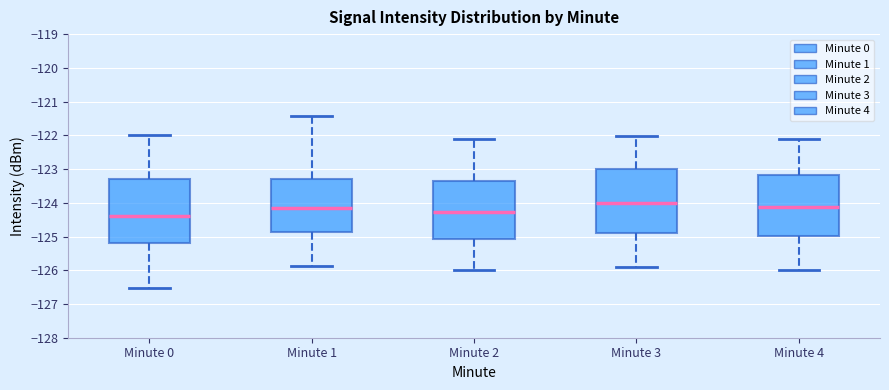

Where is the lower edge of the box for Minute 2 on the y-axis? The values are not printed on the chart, so give them approximately, as read against the axis.

-125.1